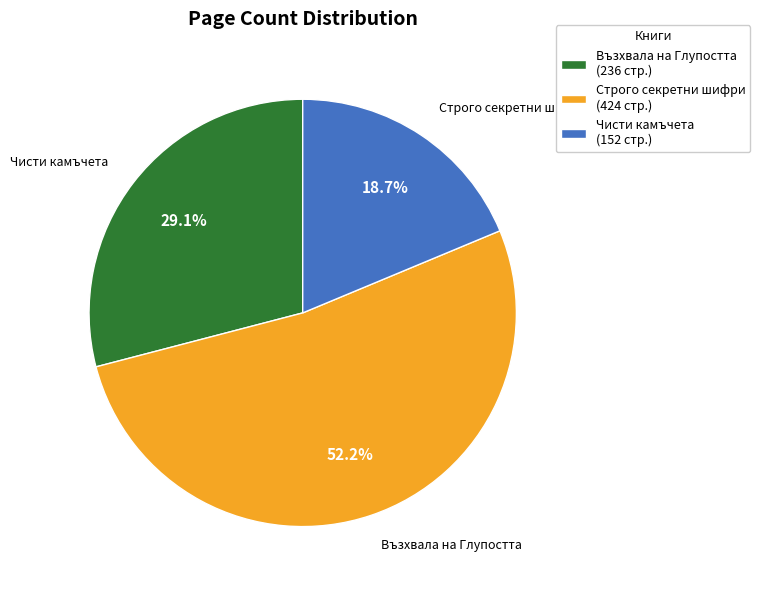

Which category has the smallest portion of the pie?

Чисти камъчета (152 стр.)